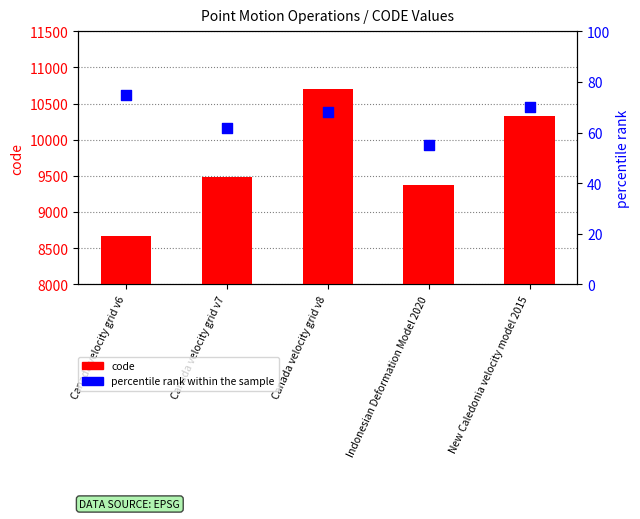

Which series has the largest total across all categories?

code